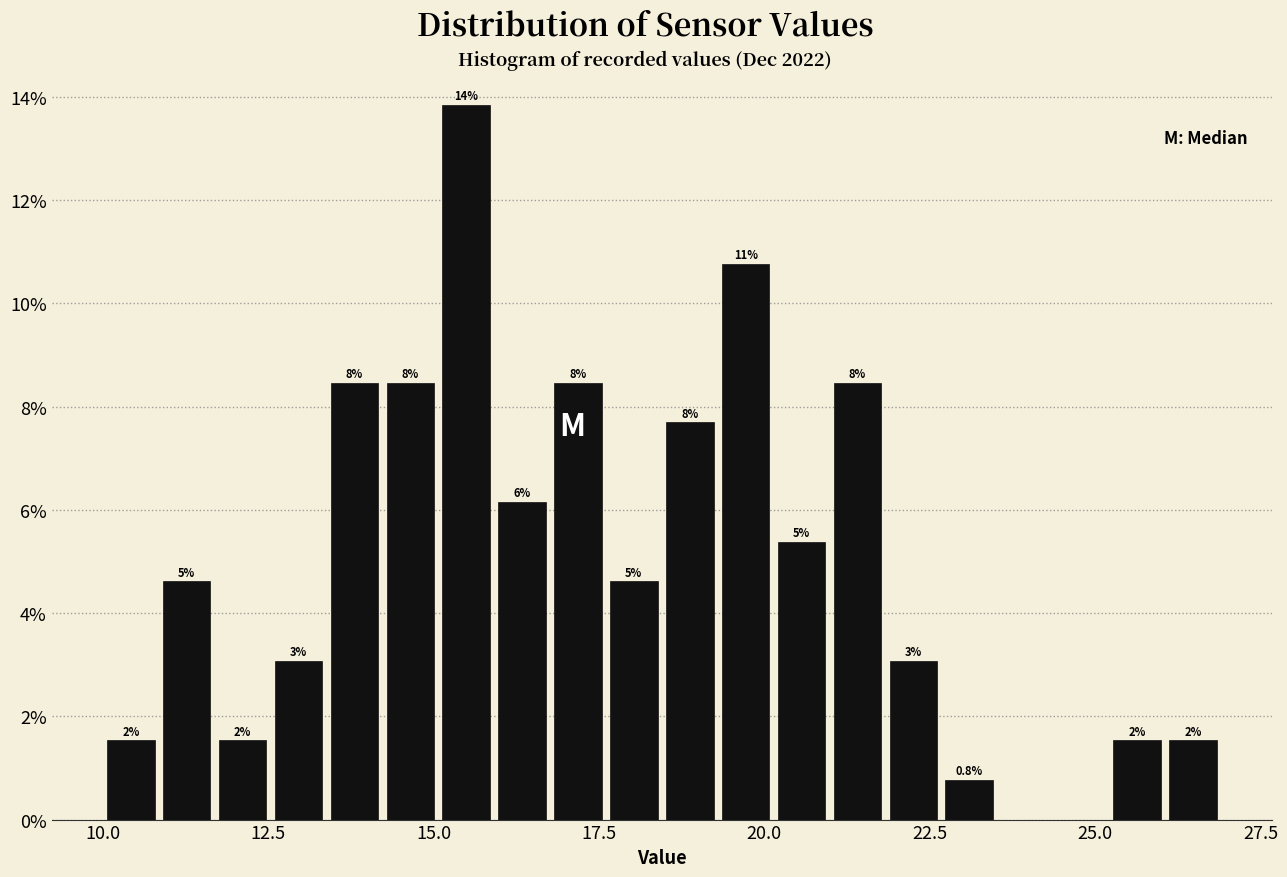

Around what value on the x-axis is the tallest bar? Give the approximate position of its centre, as read against the axis.

15.5